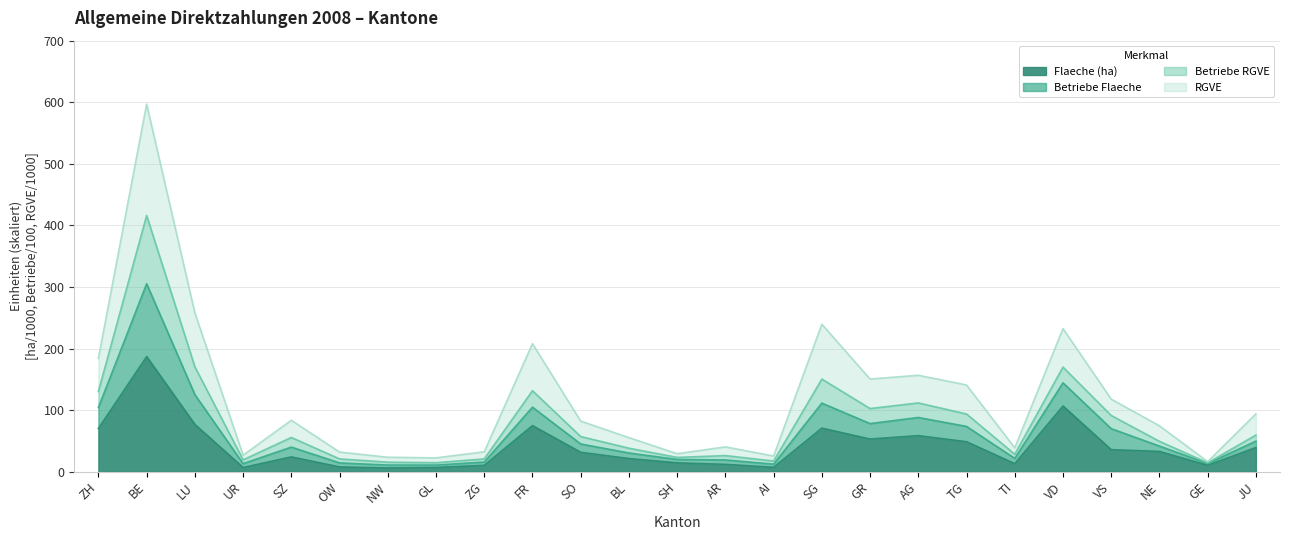

At which label is Betriebe Flaeche closest to 215?

LU